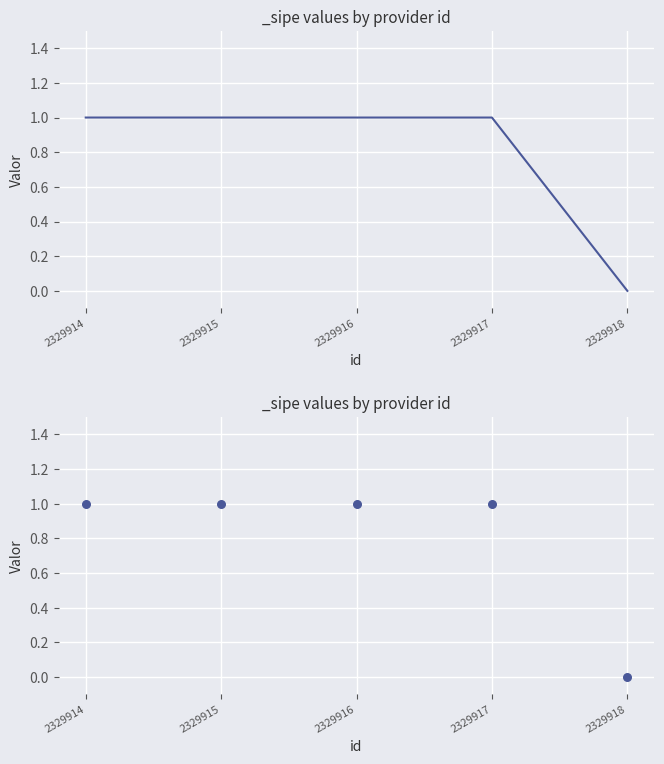

What is the change in value from 2329918 to 2329916?

+1